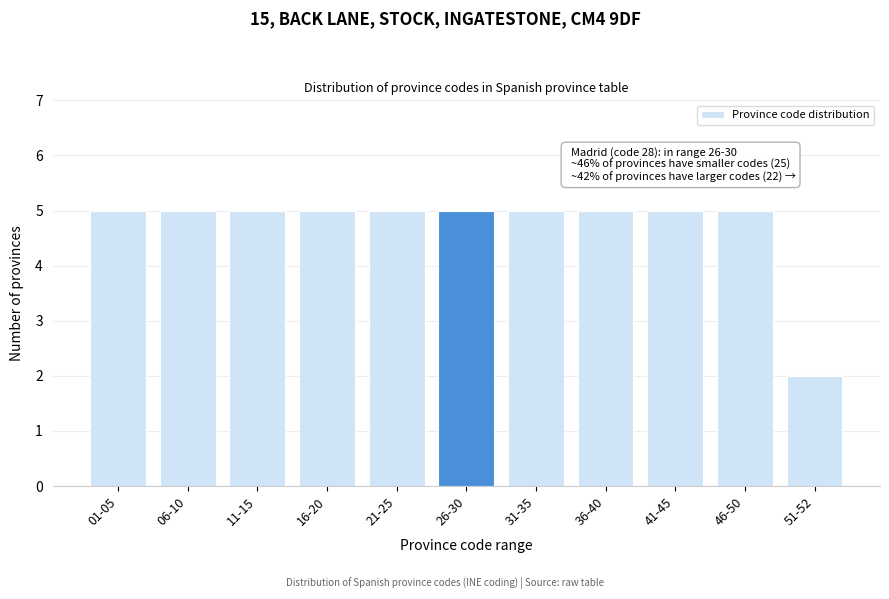

Reading left to right, transcribe all the data shown in this chart.

01-05=5	06-10=5	11-15=5	16-20=5	21-25=5	26-30=5	31-35=5	36-40=5	41-45=5	46-50=5	51-52=2